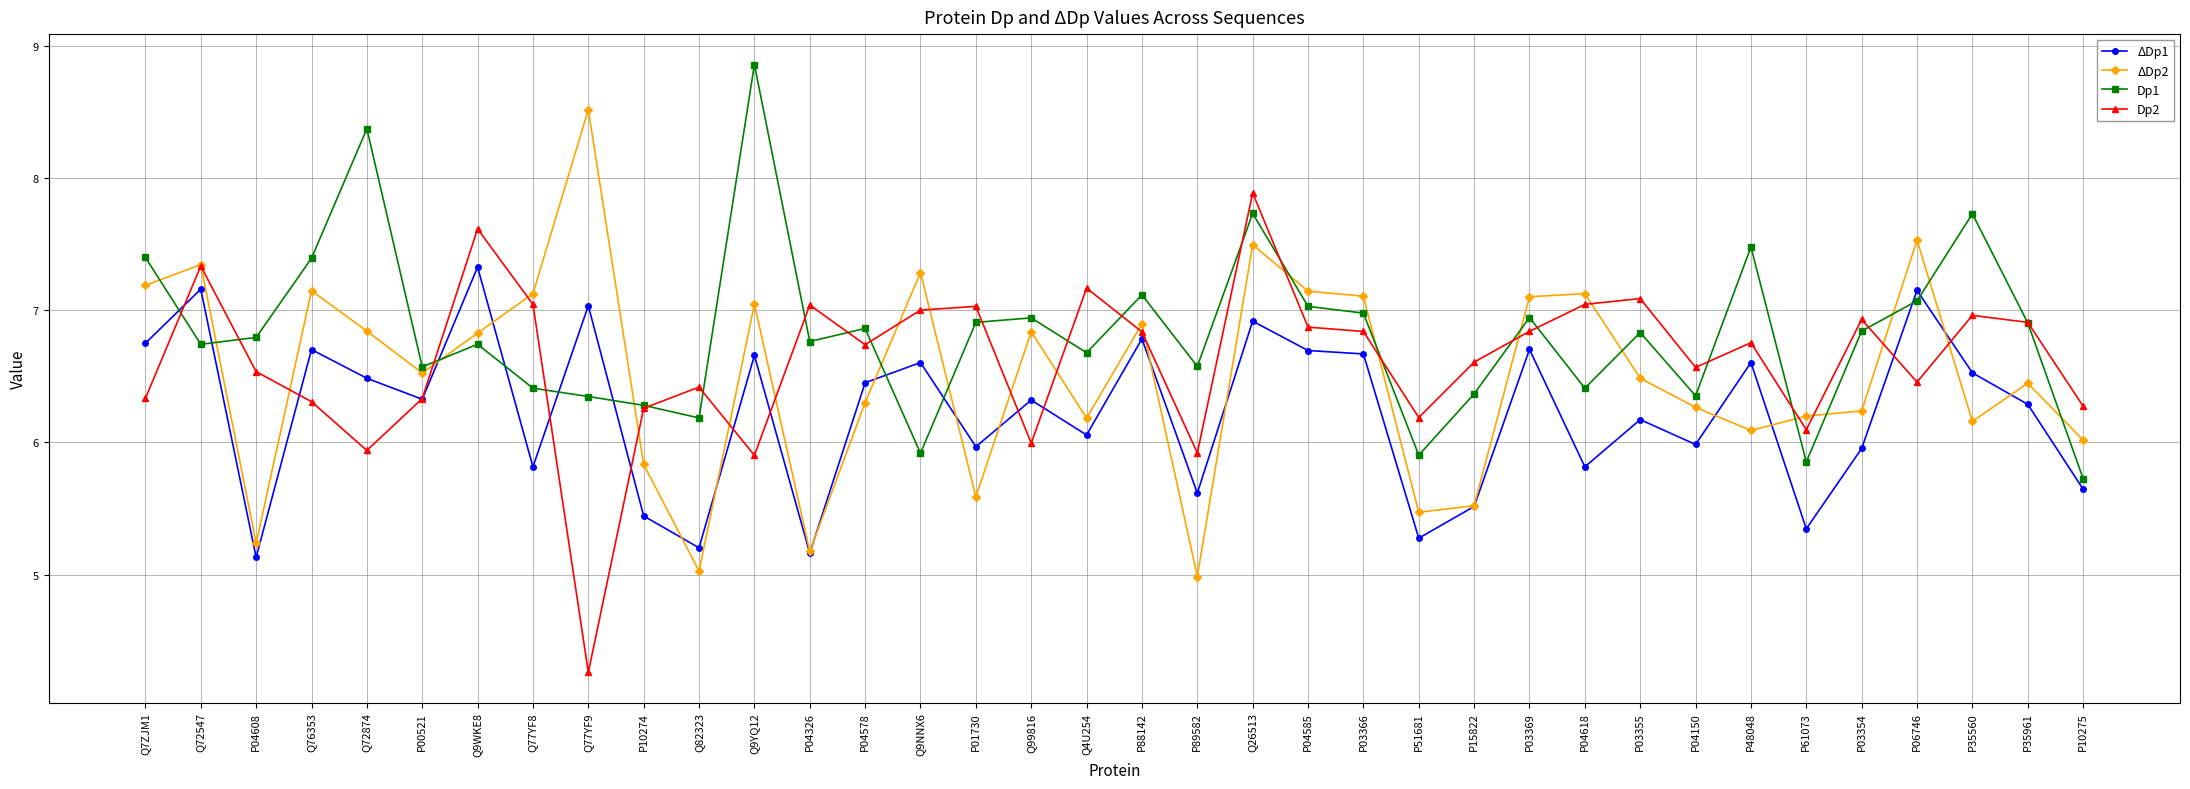

Which series has the largest total across all categories?

Dp1